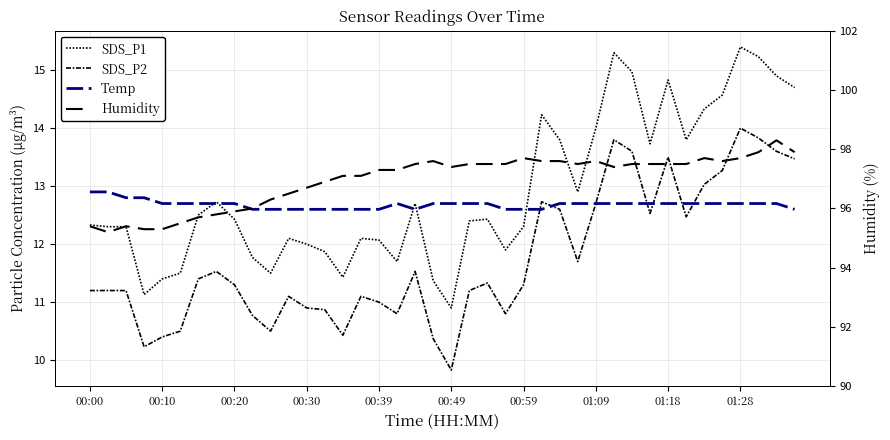

True or false: SDS_P1 and Humidity intersect in this chart.

False